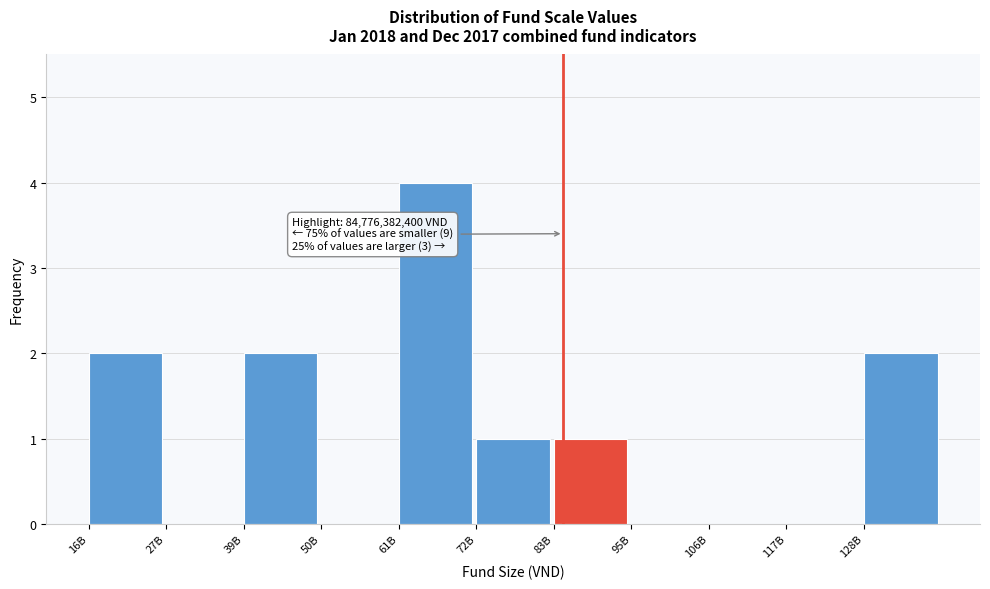

Reading right to left, extract all data points from this chart.

128B=2	117B=0	106B=0	95B=0	83B=1	72B=1	61B=4	50B=0	39B=2	27B=0	16B=2